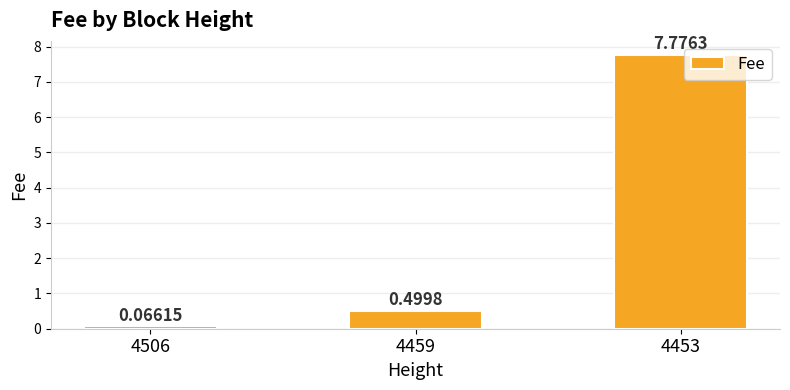

Rank the categories by value from lowest to highest.

4506, 4459, 4453